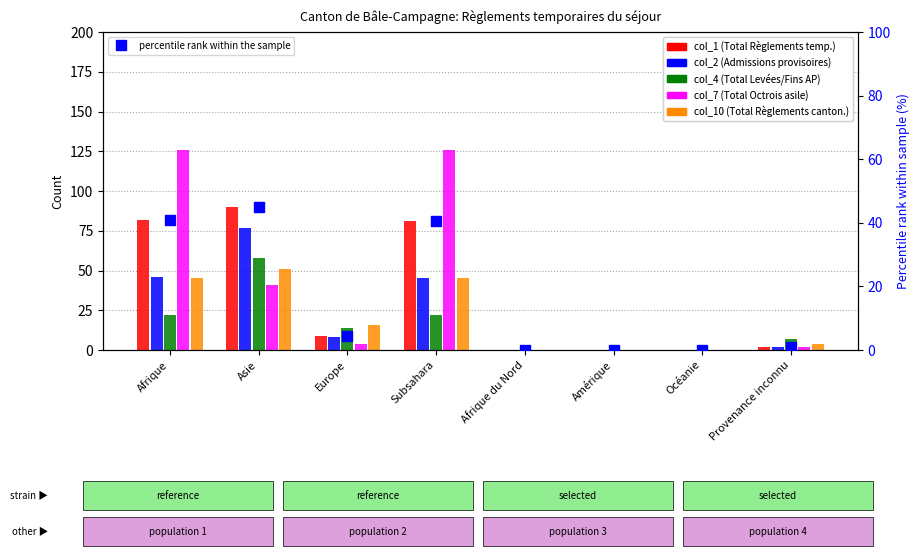

At how many categories does at least one series exceed 84?

3